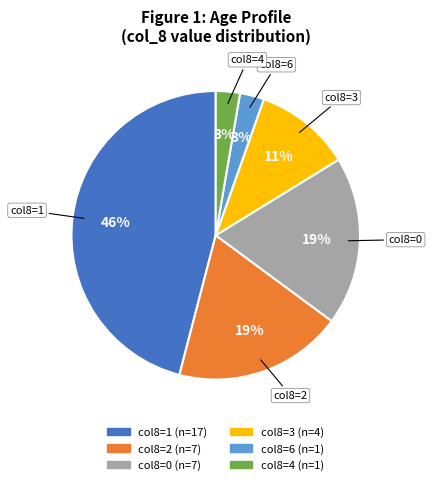

To the nearest percent, what is the average slice percentage?

17%